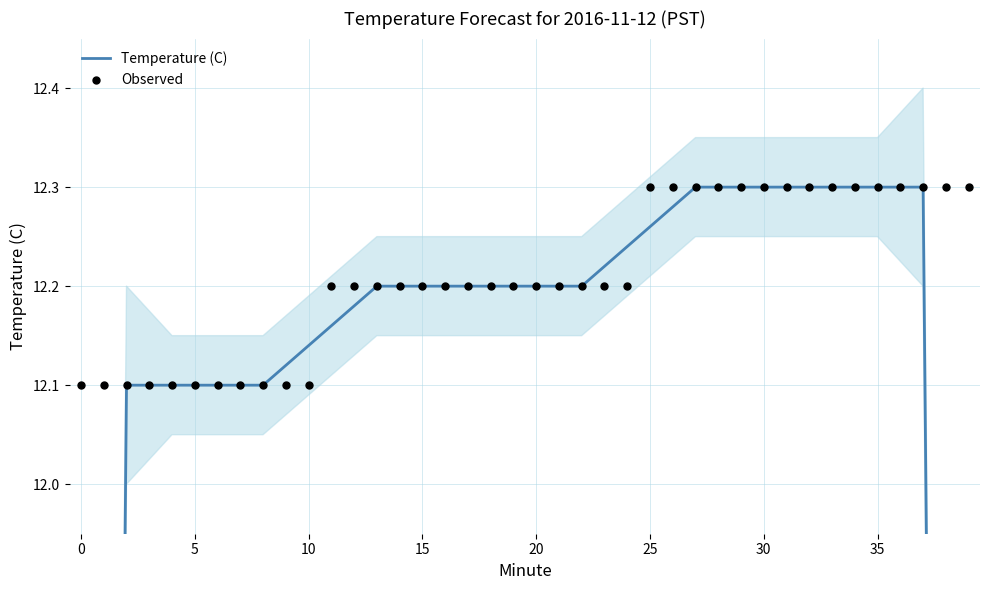

What are all the series names shown in the legend?

Temperature (C), Observed